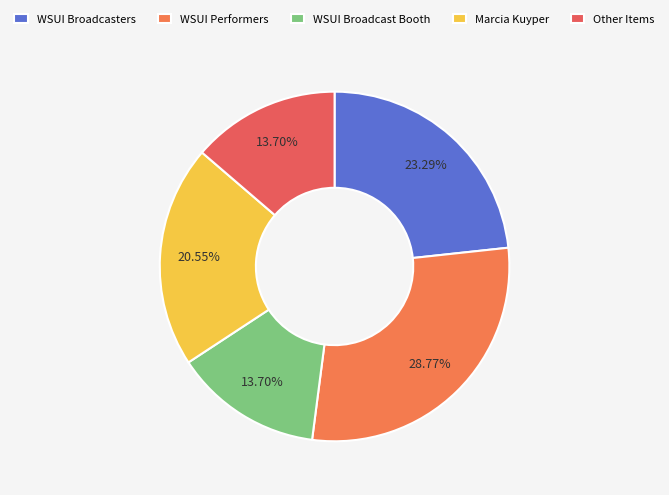

Does any single category account for the majority?

No